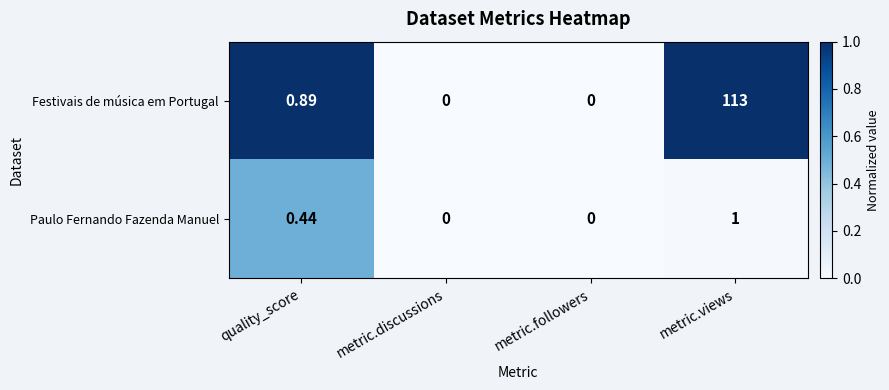

Rank the series by their average value, from lowest to highest.

Paulo Fernando Fazenda Manuel, Festivais de música em Portugal